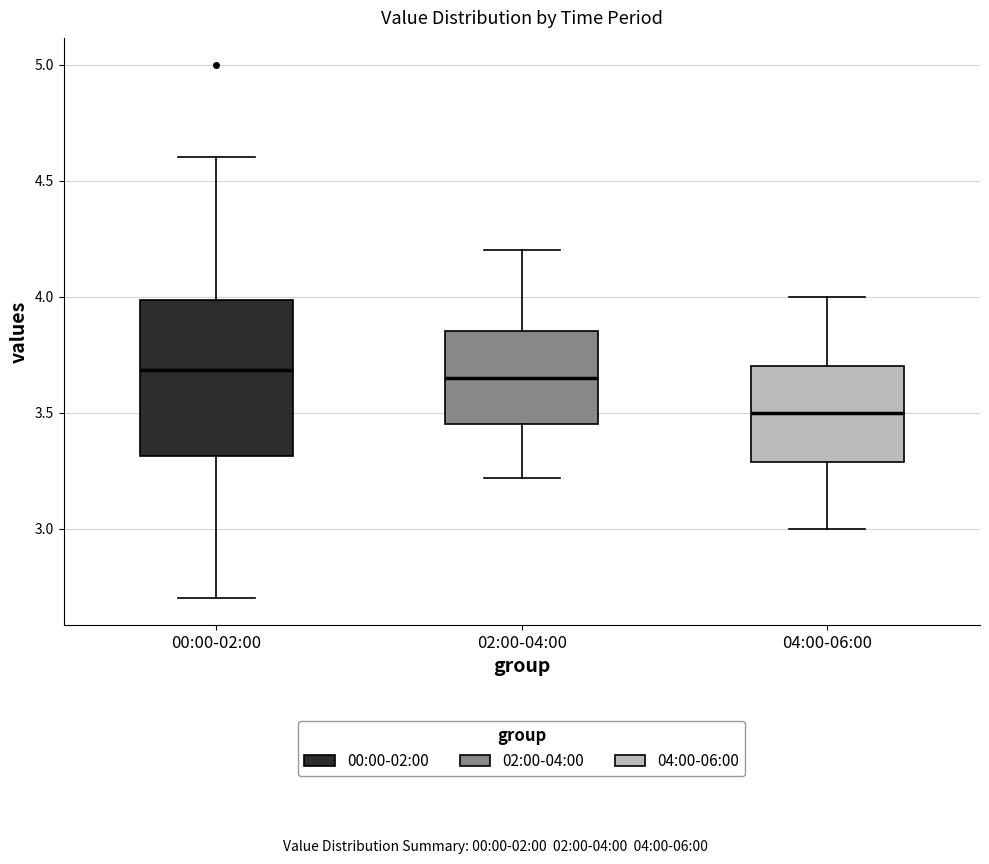

Which box is the tallest, from its lower edge to its upper edge?

00:00-02:00